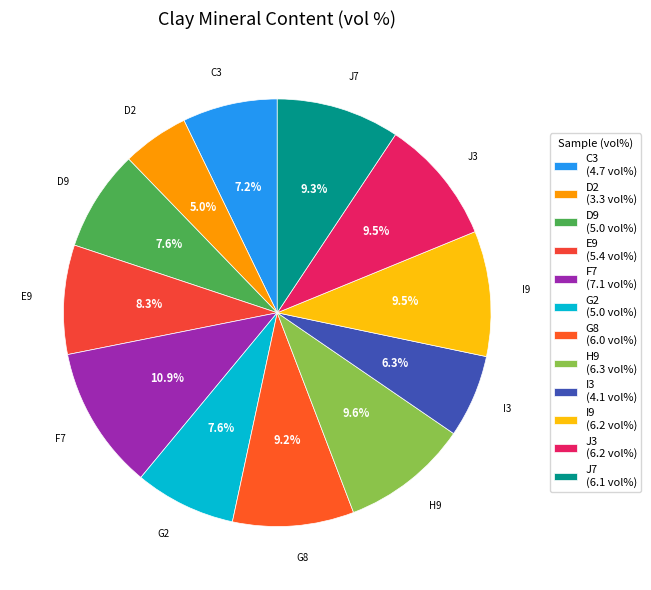

What is the largest slice in the pie chart?

F7